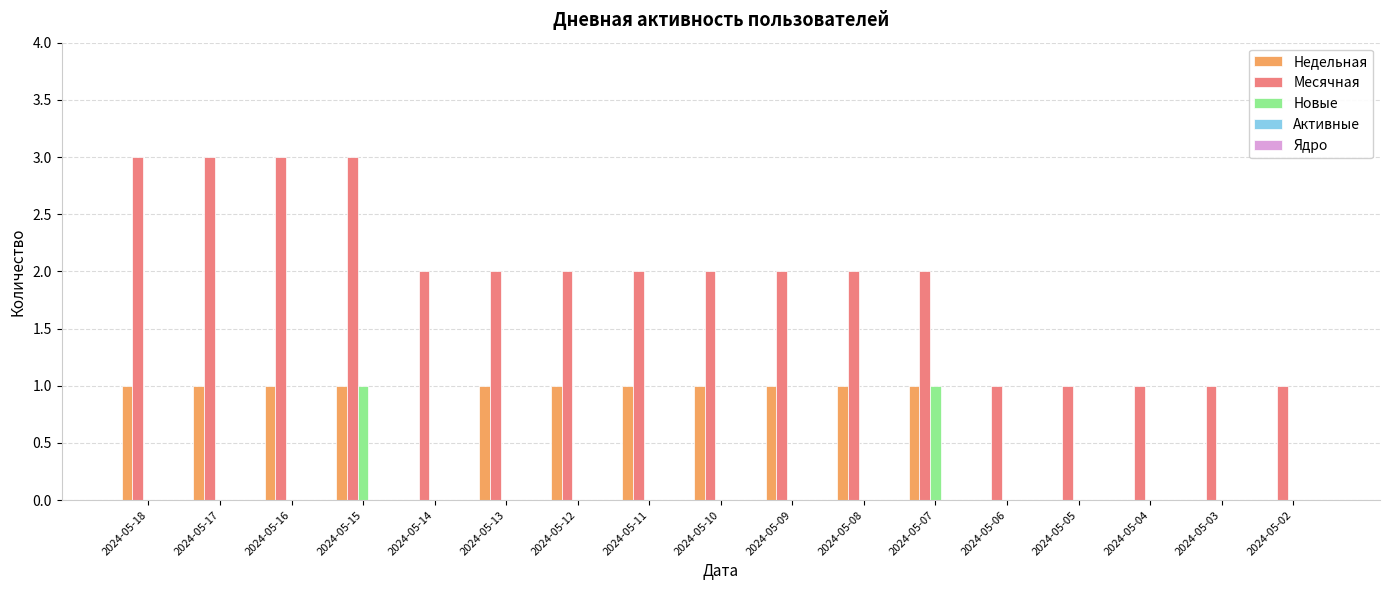

Which series changed the most between 2024-05-17 and 2024-05-08?

Месячная